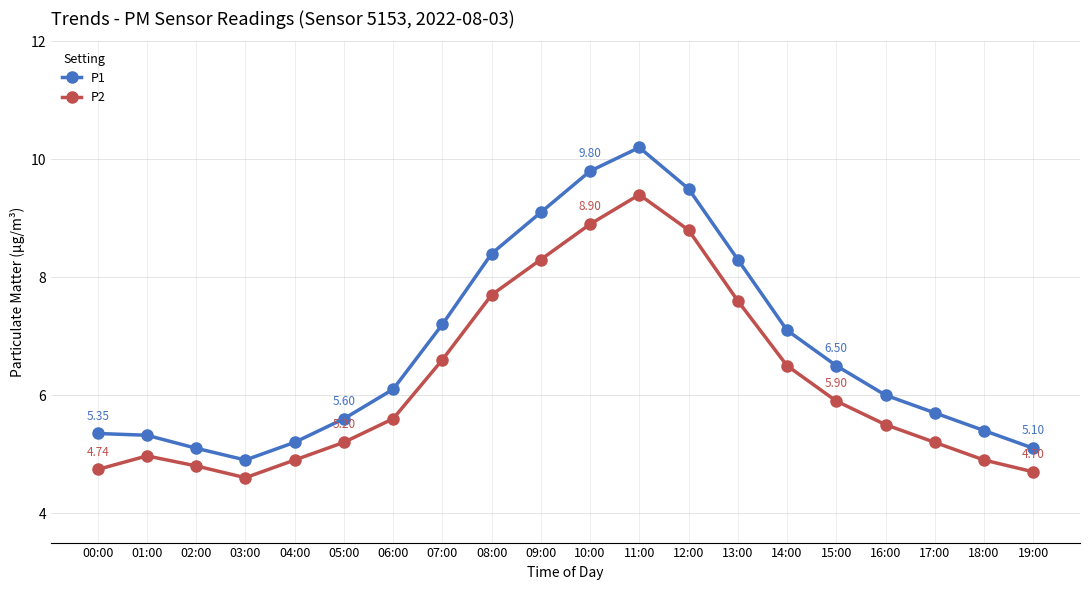

List the series in order of their peak value, highest first.

P1, P2